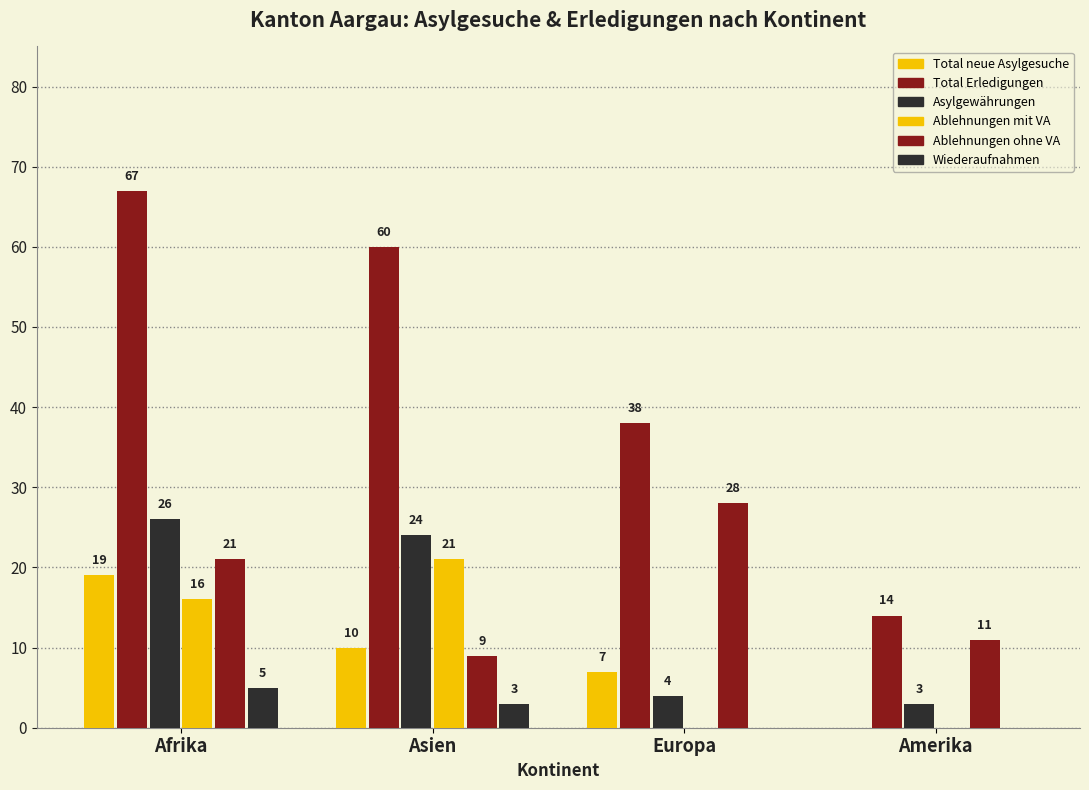

How many groups of bars are there?

4